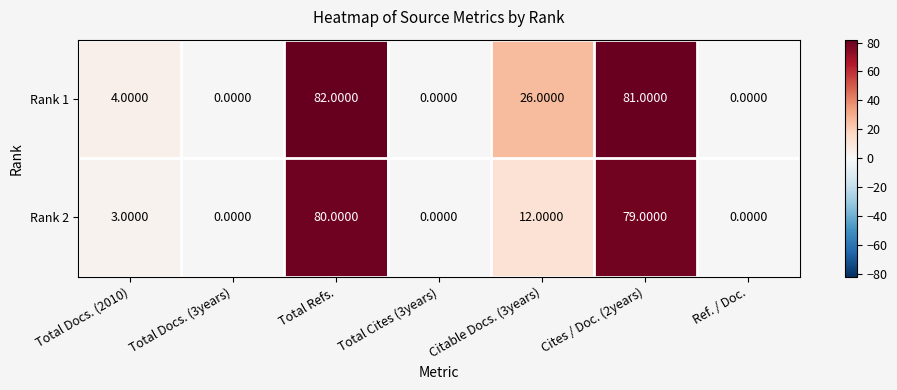

At how many categories does at least one series exceed 51?

2